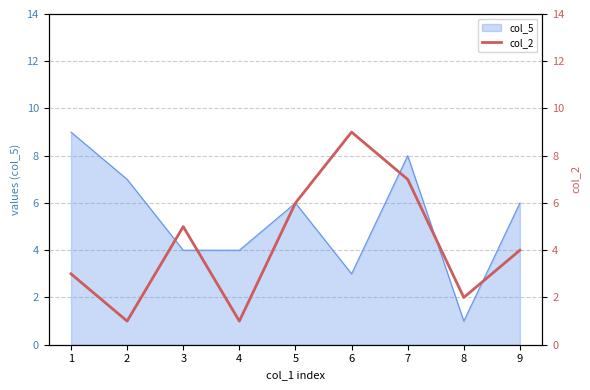

What is the sum of all values?

38